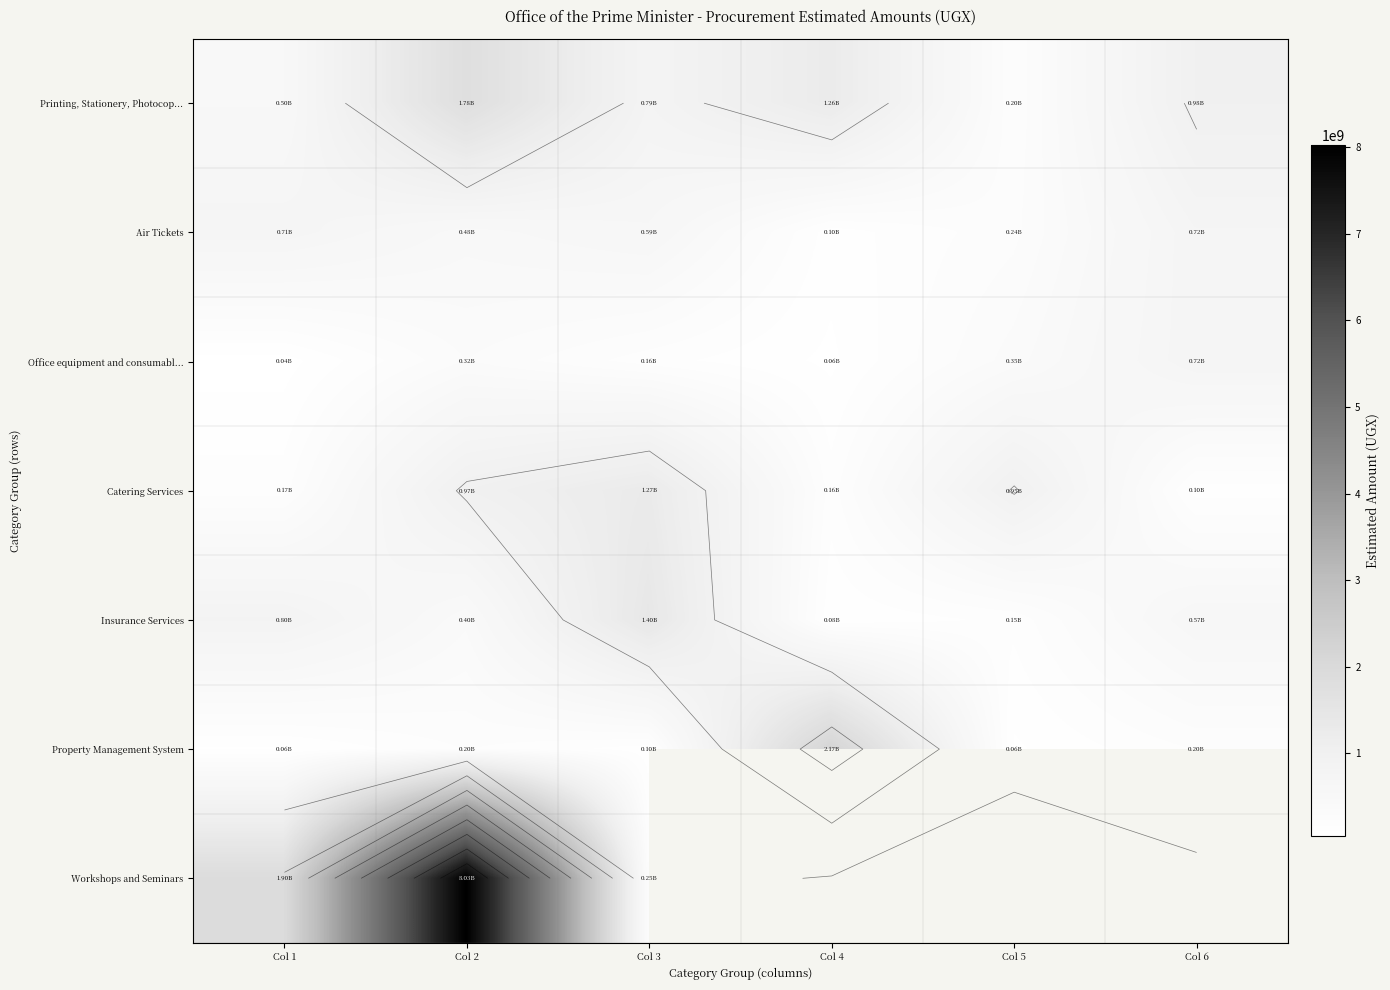

Rank the series by their maximum value, from lowest to highest.

Office equipment and consumabl..., Air Tickets, Catering Services, Insurance Services, Printing, Stationery, Photocop..., Property Management System, Workshops and Seminars